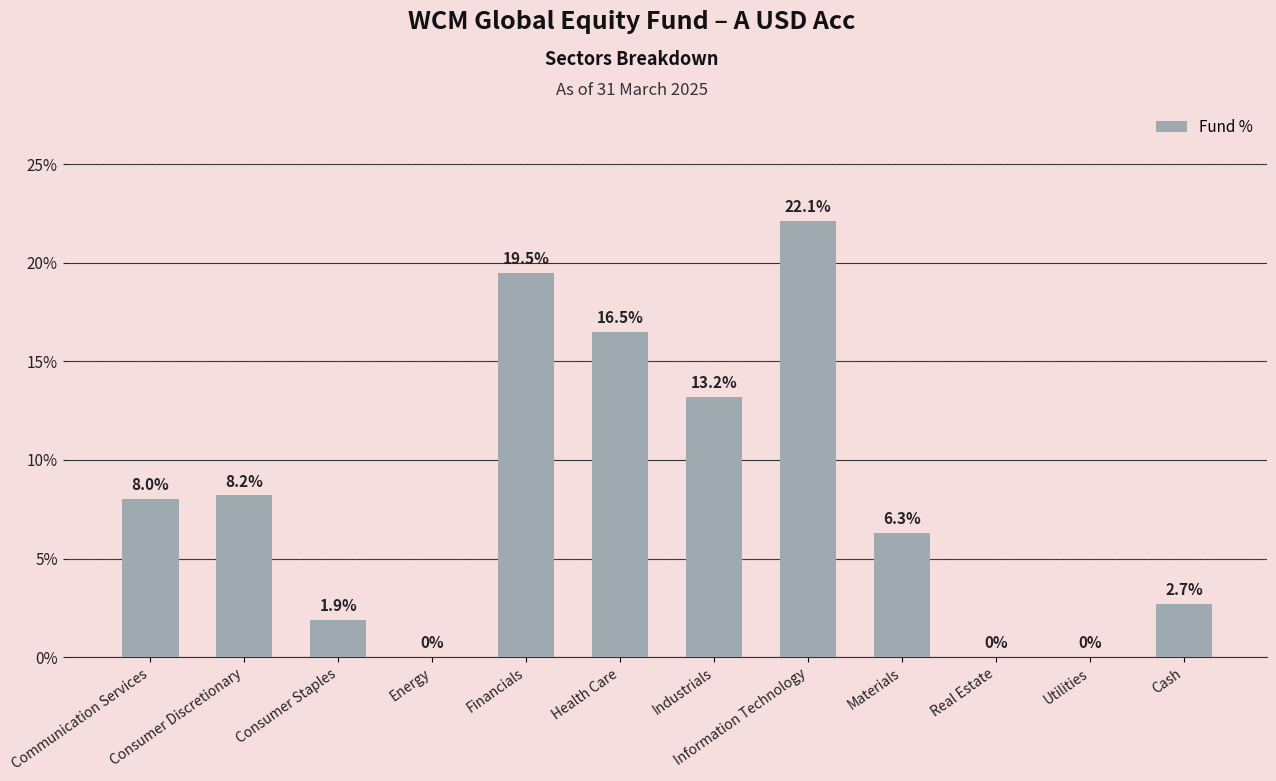

What is the difference between the values at Consumer Staples and Industrials?

11.3